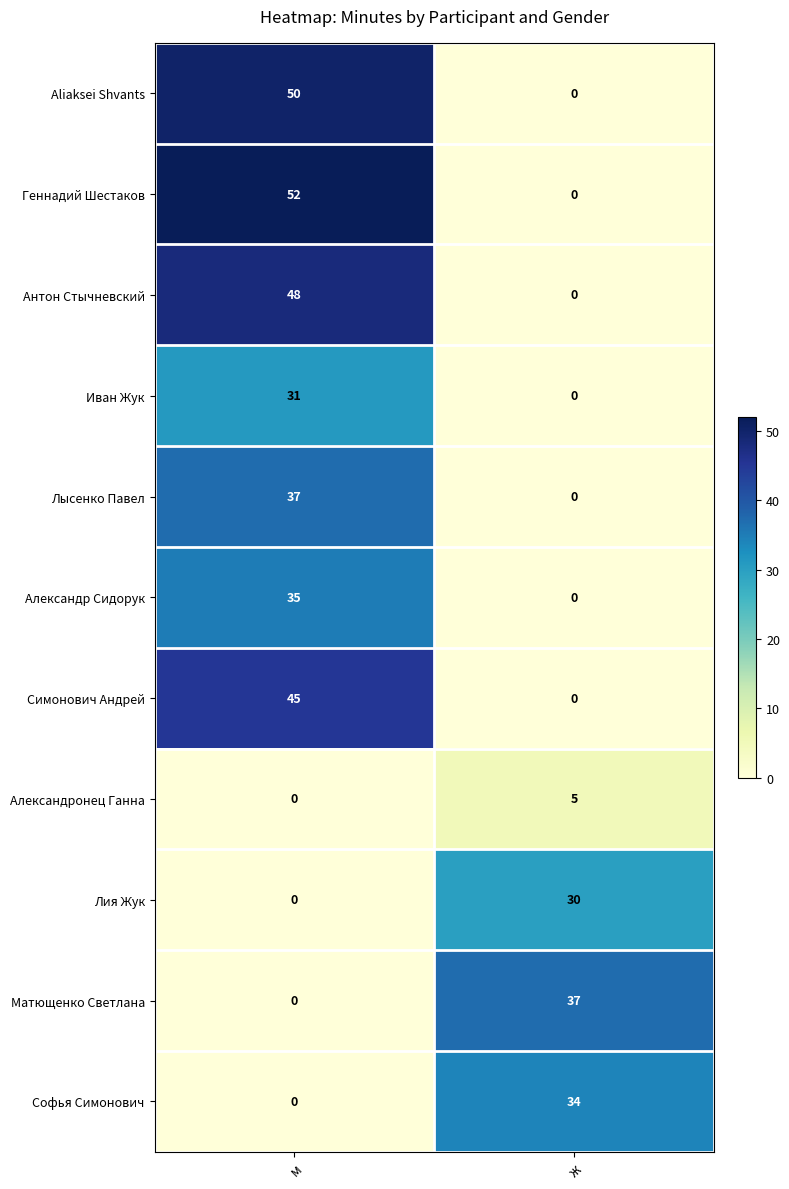

Between м and ж, which series saw the biggest shift?

Геннадий Шестаков